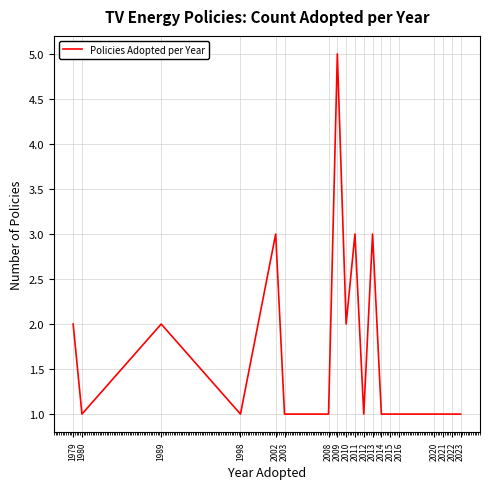

True or false: the data shows 5 at 2013.

False